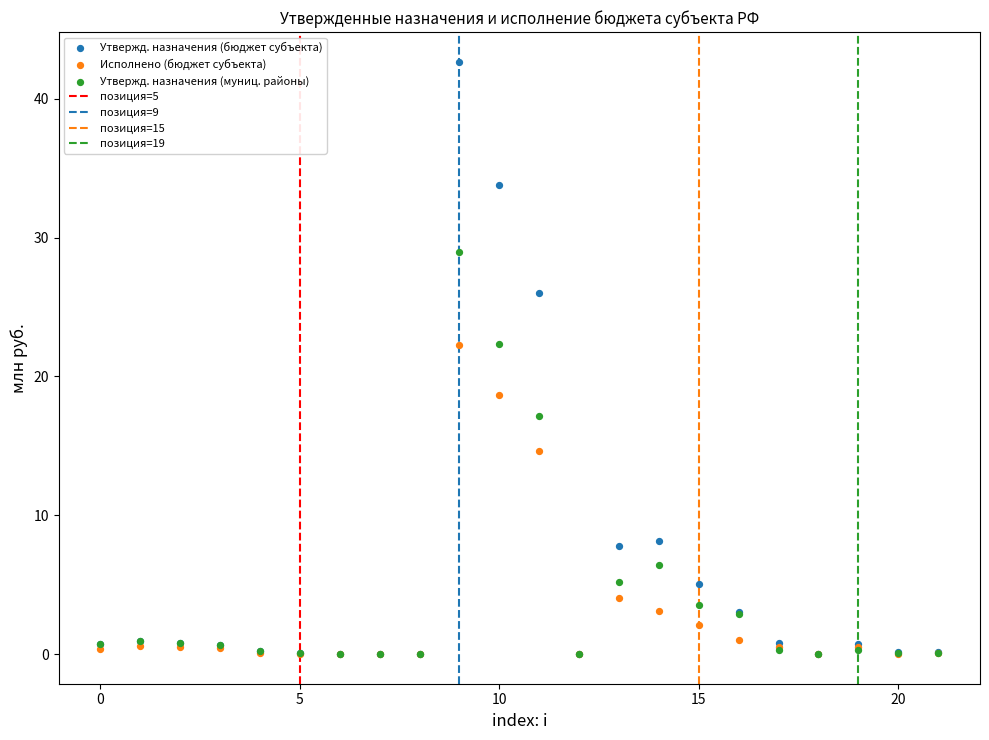

Which series has the widest spread of Y values?

Утвержд. назначения (бюджет субъекта)